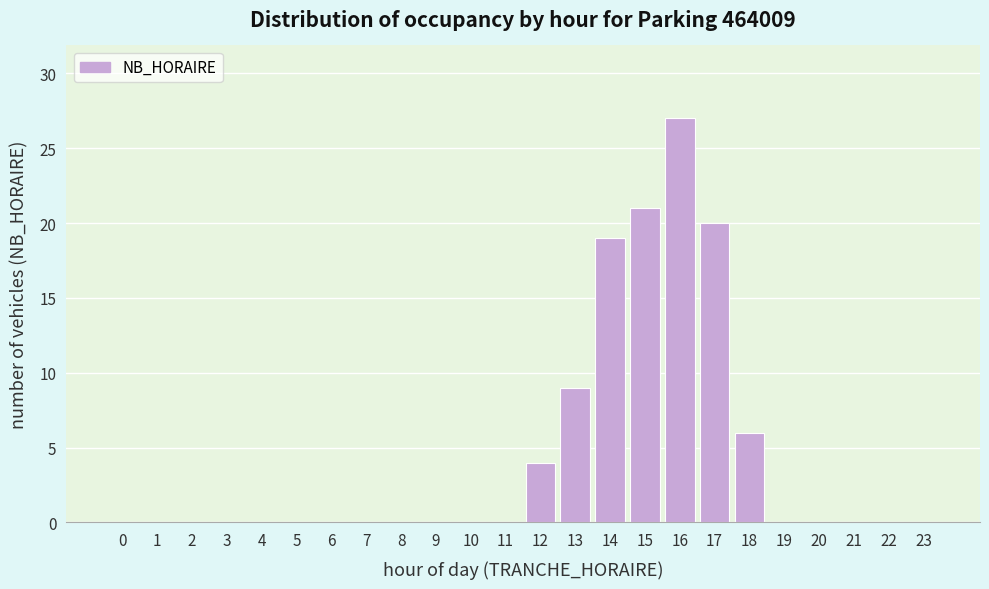

Reading left to right, transcribe all the data shown in this chart.

0=0	1=0	2=0	3=0	4=0	5=0	6=0	7=0	8=0	9=0	10=0	11=0	12=4	13=9	14=19	15=21	16=27	17=20	18=6	19=0	20=0	21=0	22=0	23=0